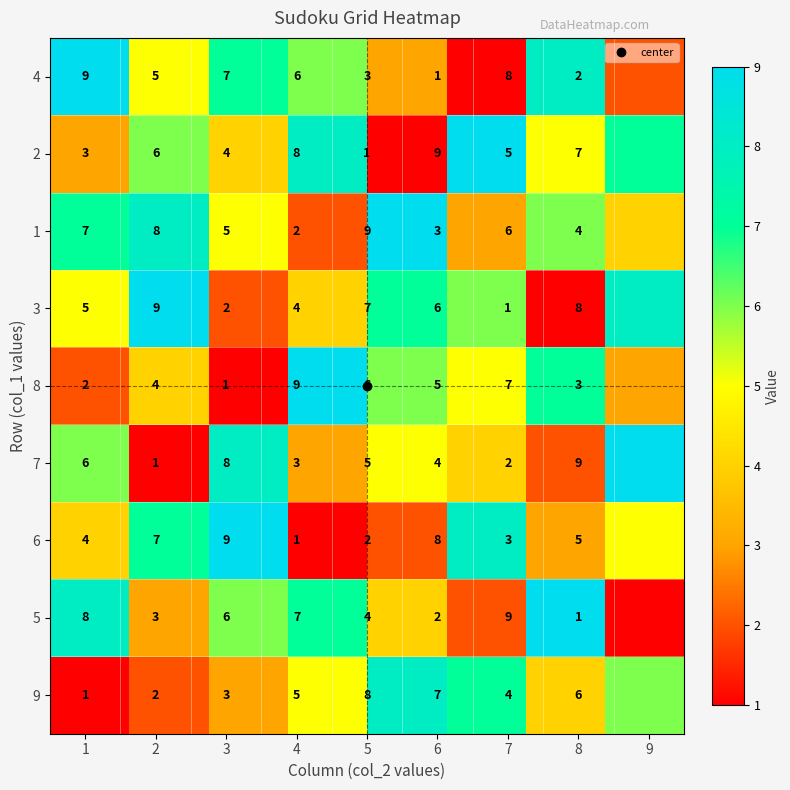

How many values in the 1 series exceed 6?

3